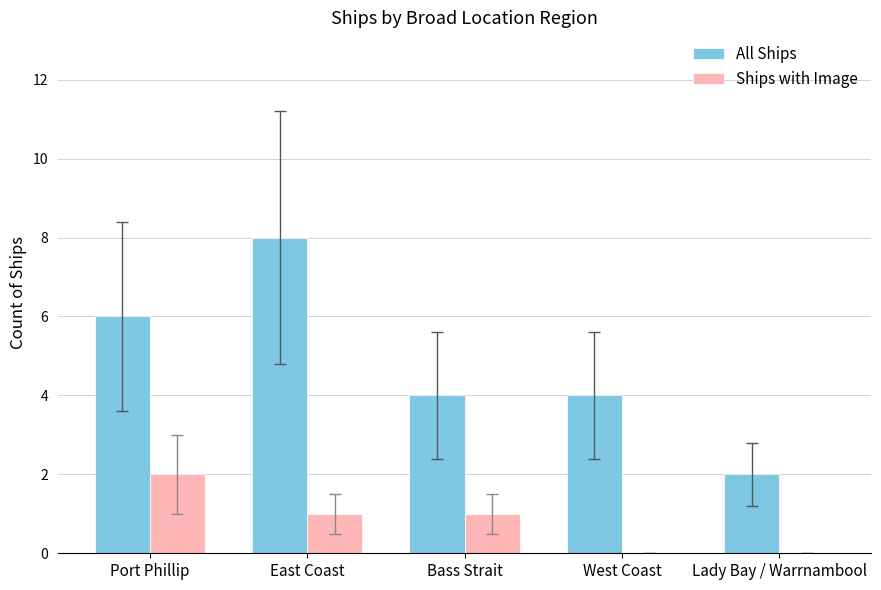

True or false: All Ships has a value of 2 at Lady Bay / Warrnambool.

True